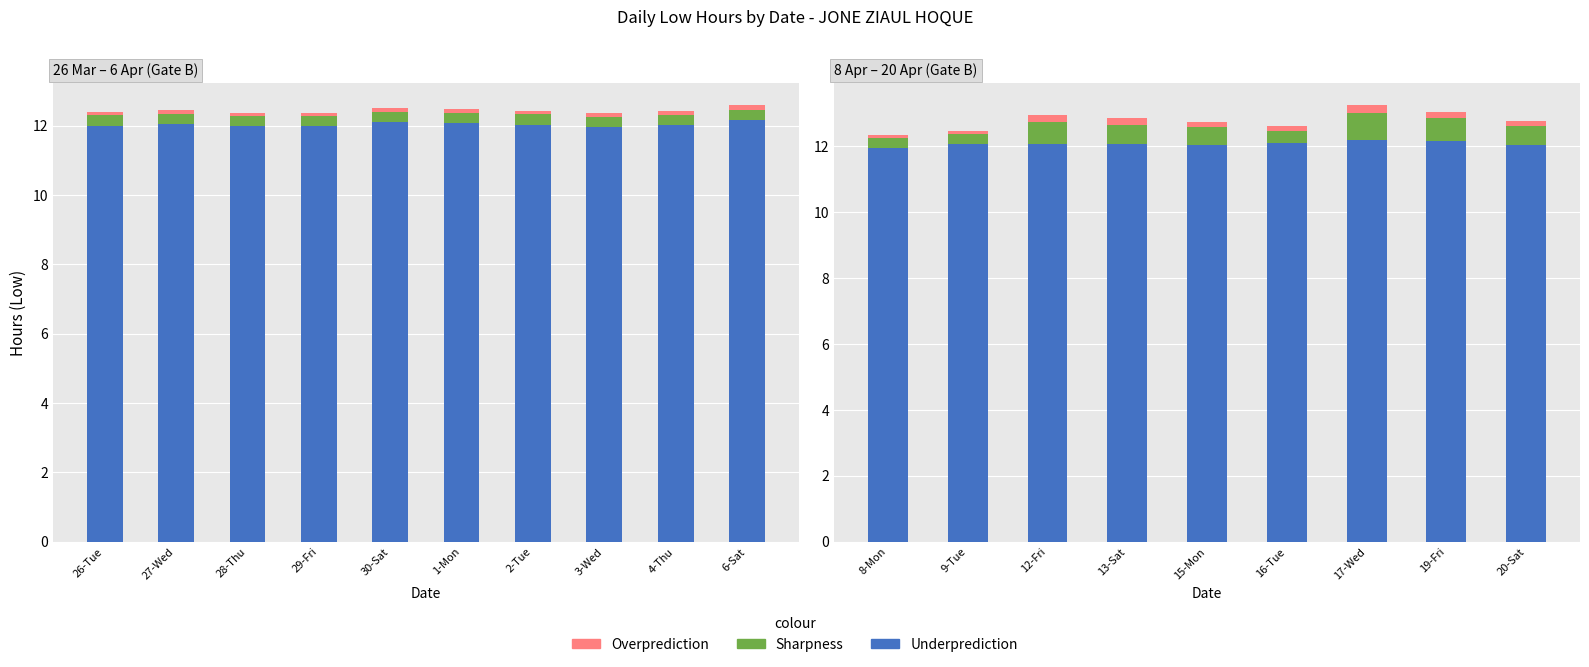

What is the total value across all series at 9-Tue?

12.5